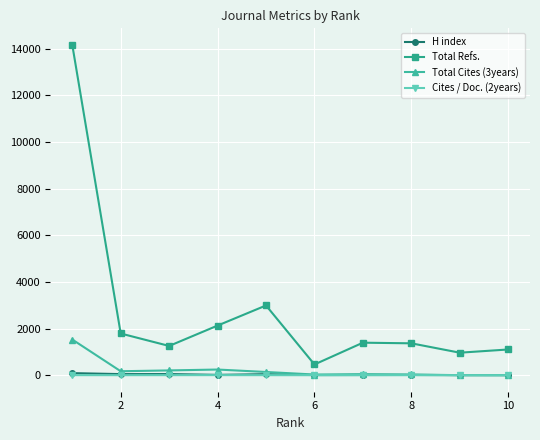

How many lines are shown in the chart?

4